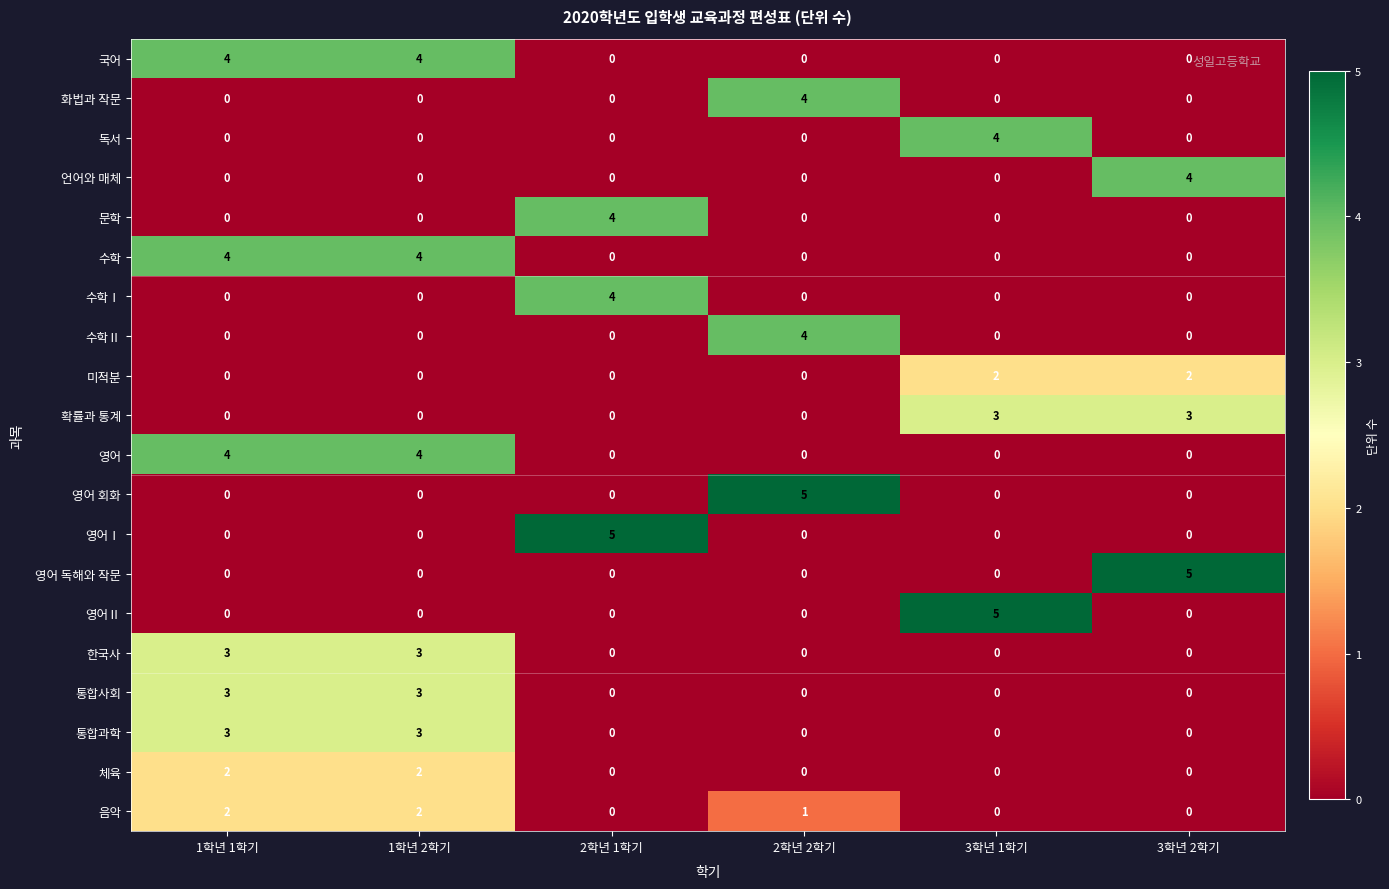

What is the highest value of the 독서 series?

4